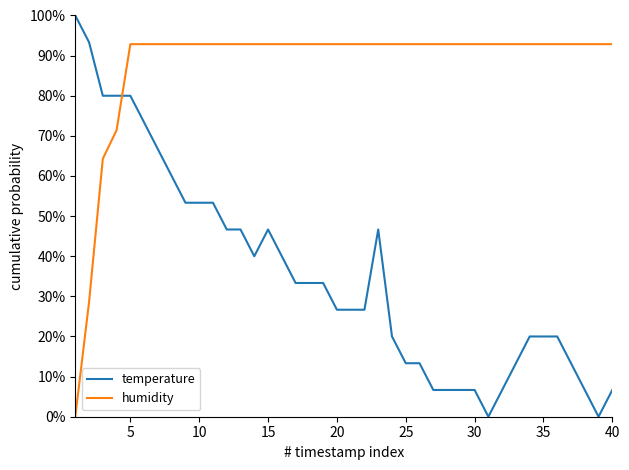

After their last crossing, which series has the higher values: temperature or humidity?

humidity